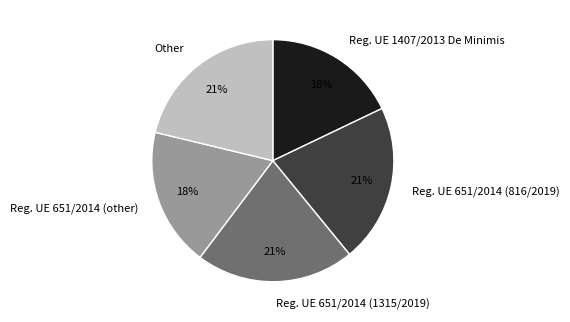

What percentage is the Reg. UE 1407/2013 De Minimis slice, to the nearest percent?

18%